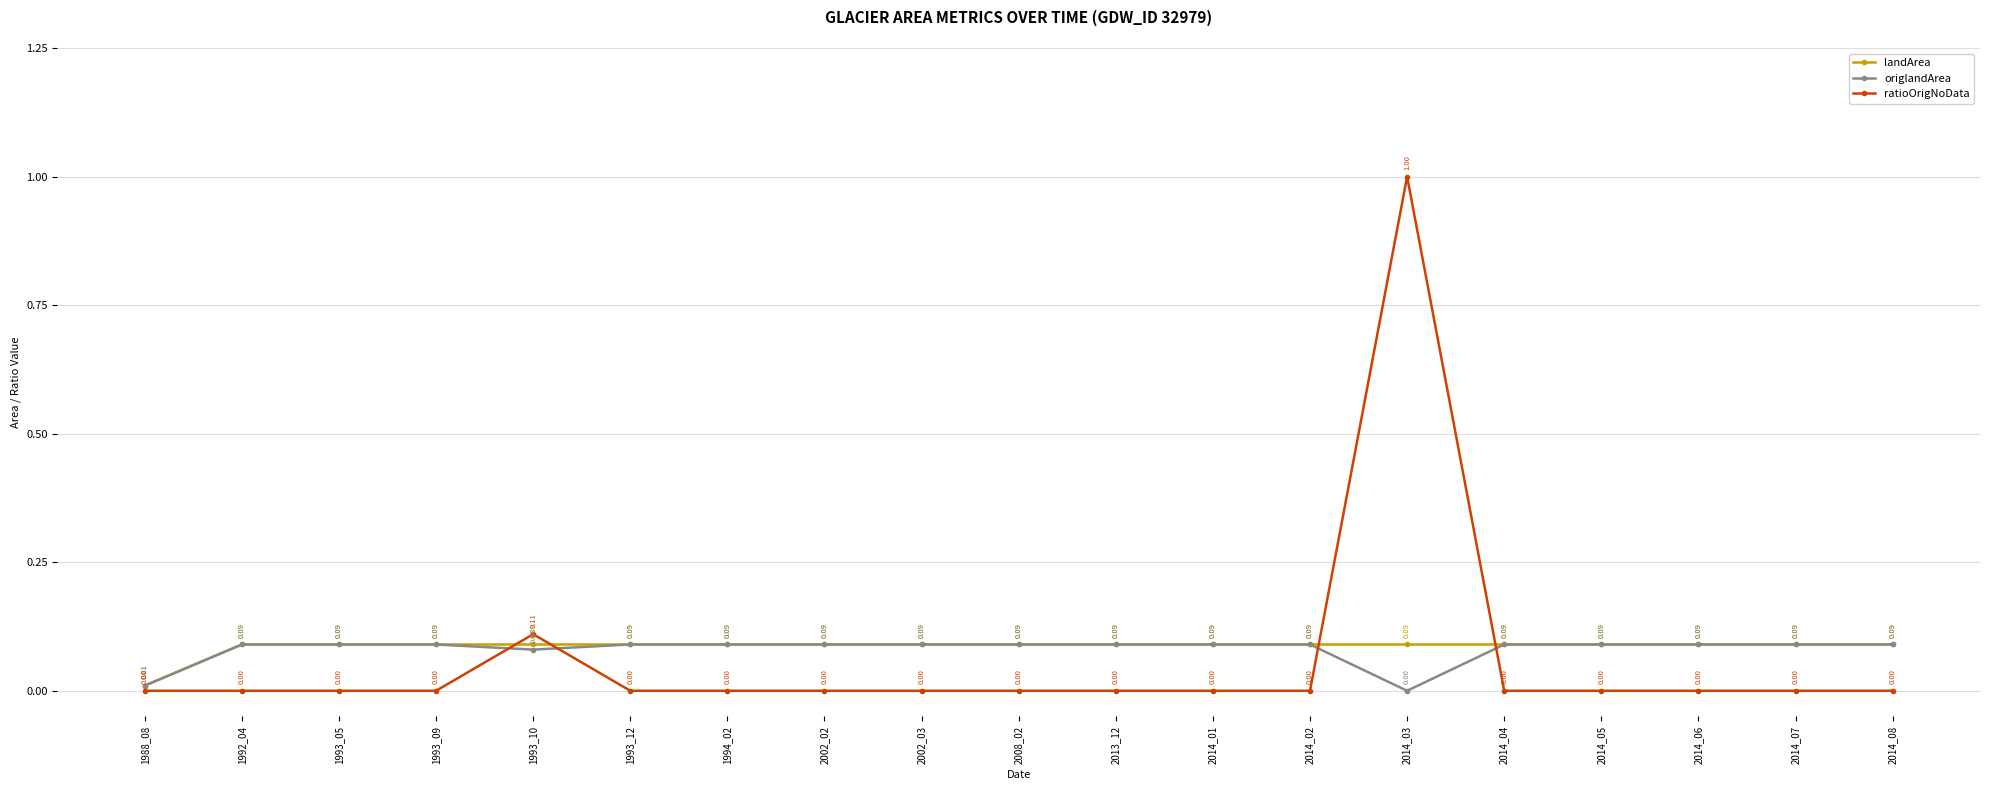

Does the chart display data point markers on the line(s)?

Yes